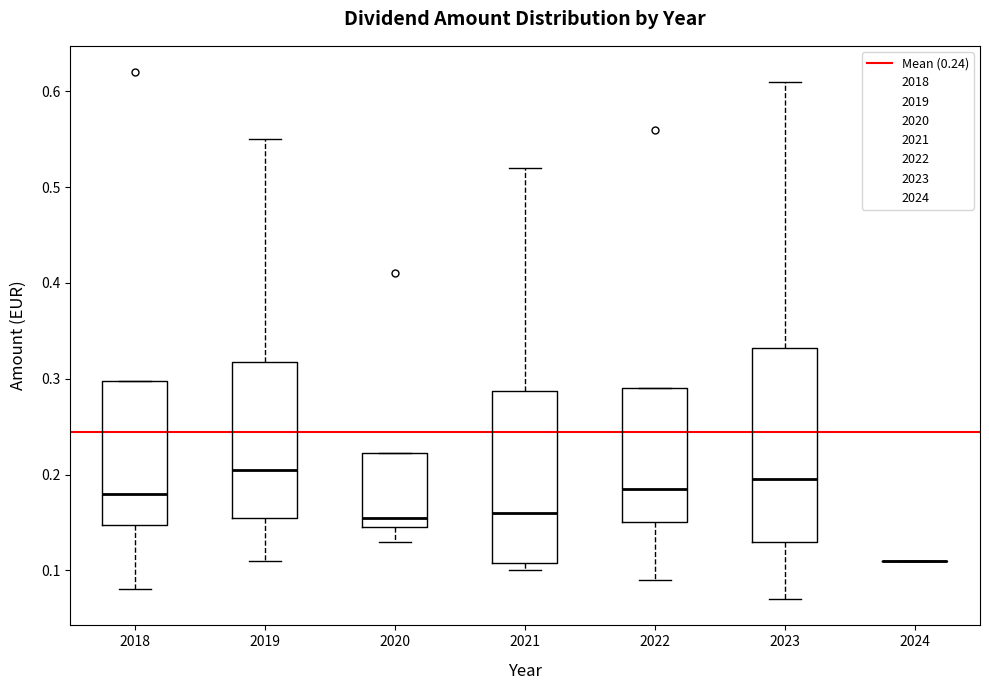

Reading left to right, transcribe this box plot: for each box, give where its median line is, the range the box spans, and where its two whiskers end, as read against the y-axis. The values are not printed on the chart, so give them approximately, as read against the axis.

2018: median 0.18, box 0.15 to 0.30, whiskers 0.08 to 0.30
2019: median 0.21, box 0.16 to 0.32, whiskers 0.11 to 0.55
2020: median 0.16, box 0.15 to 0.22, whiskers 0.13 to 0.22
2021: median 0.16, box 0.11 to 0.29, whiskers 0.10 to 0.52
2022: median 0.19, box 0.15 to 0.29, whiskers 0.09 to 0.29
2023: median 0.20, box 0.13 to 0.33, whiskers 0.07 to 0.61
2024: box collapsed to a line at 0.11, whiskers 0.11 to 0.11